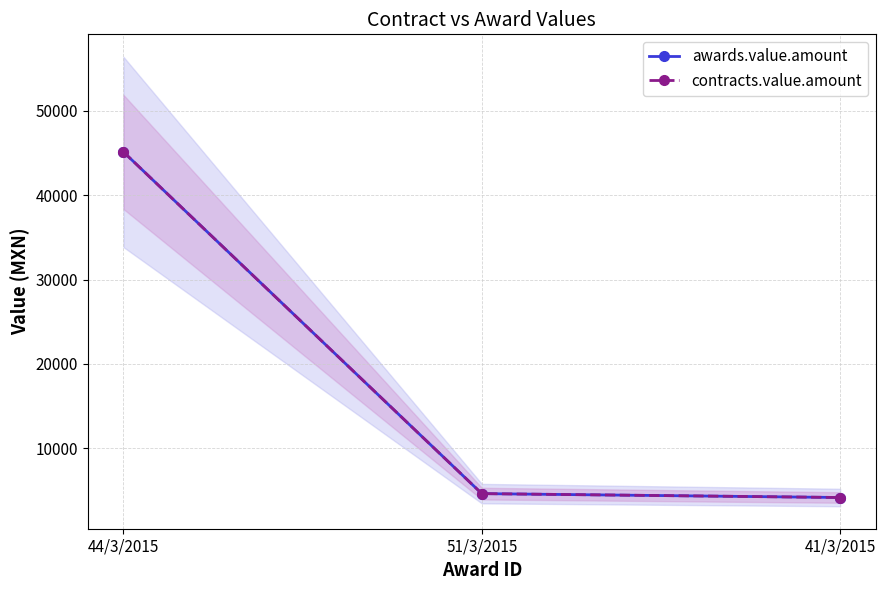

How many data points in awards.value.amount are less than 4611?

1